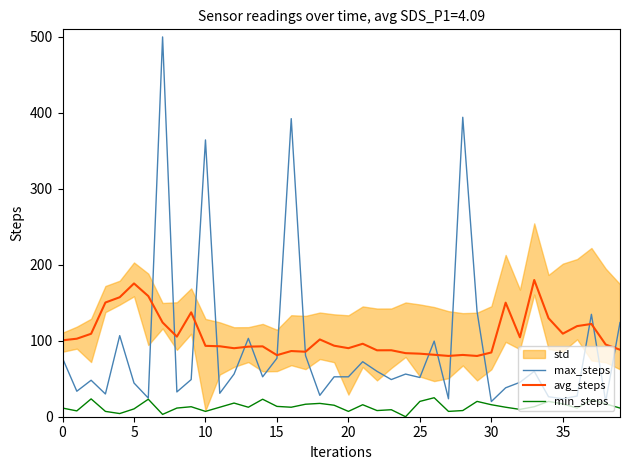

What is the highest value of the min_steps series?

25.0